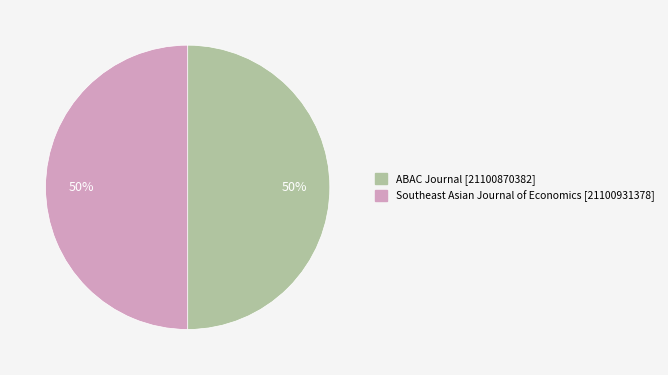

How many segments does this pie chart have?

2